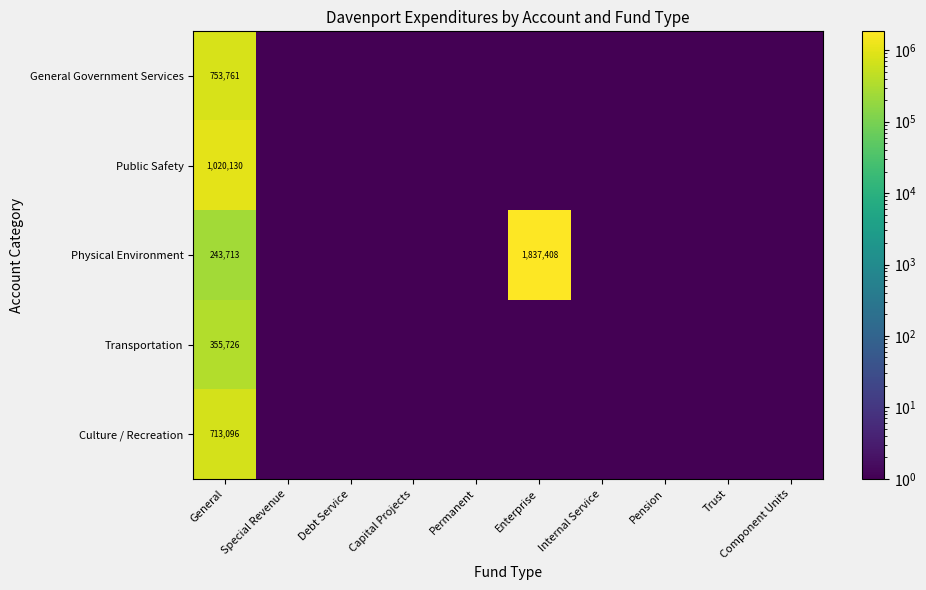

True or false: Physical Environment has a value of 1837408.0 at Enterprise.

True